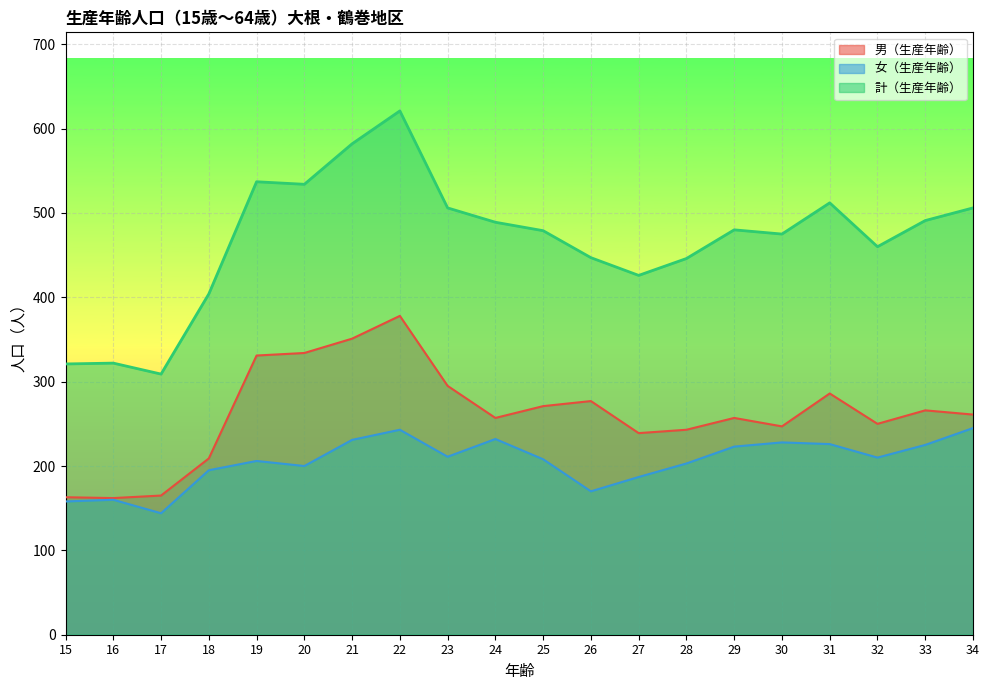

What is the approximate value of 計（生産年齢） at 22, to the nearest 50?

600